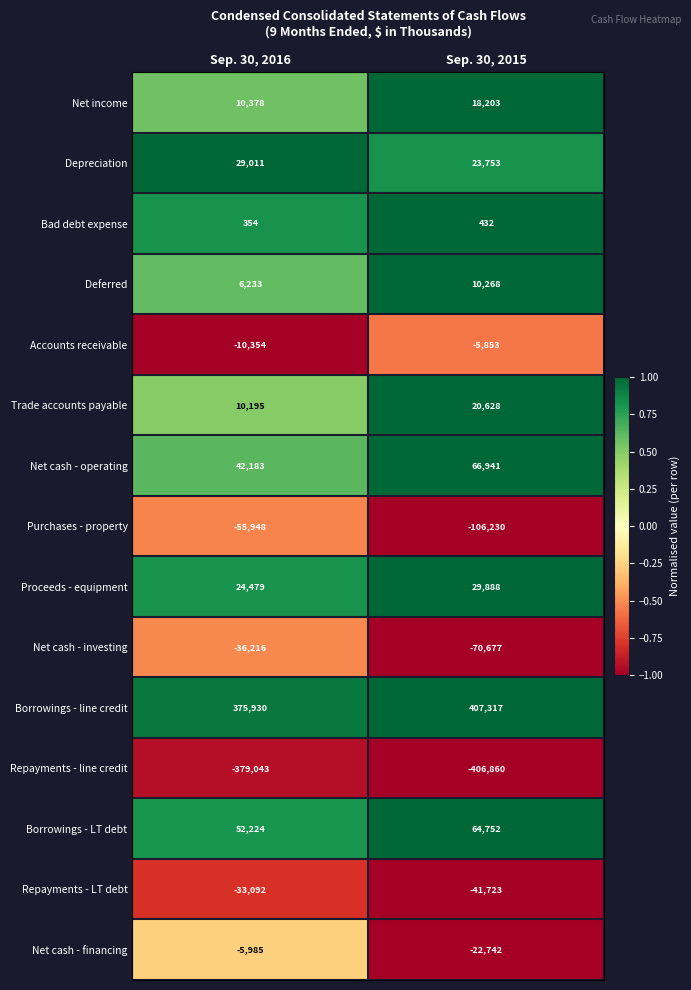

True or false: Net cash - investing has a value of -70677 at Sep. 30, 2015.

True